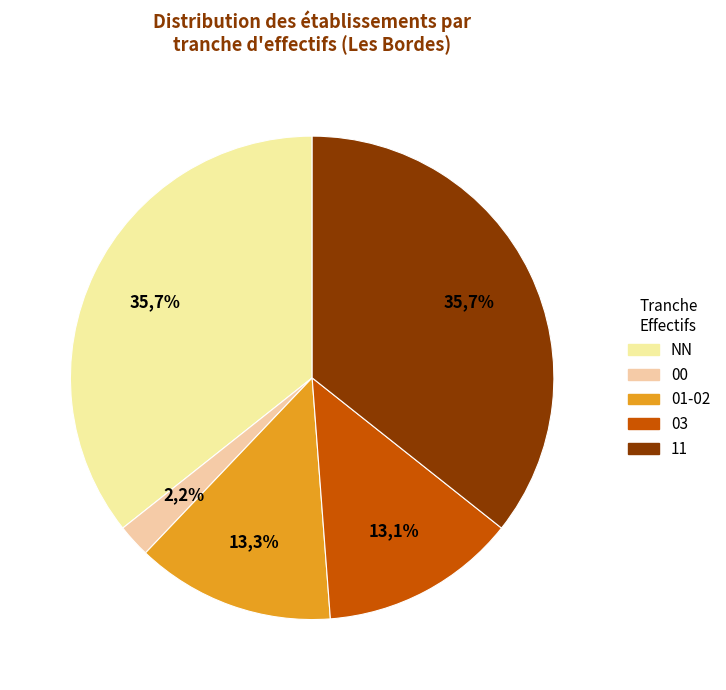

The 00 slice represents 1% of the pie. True or false?

False